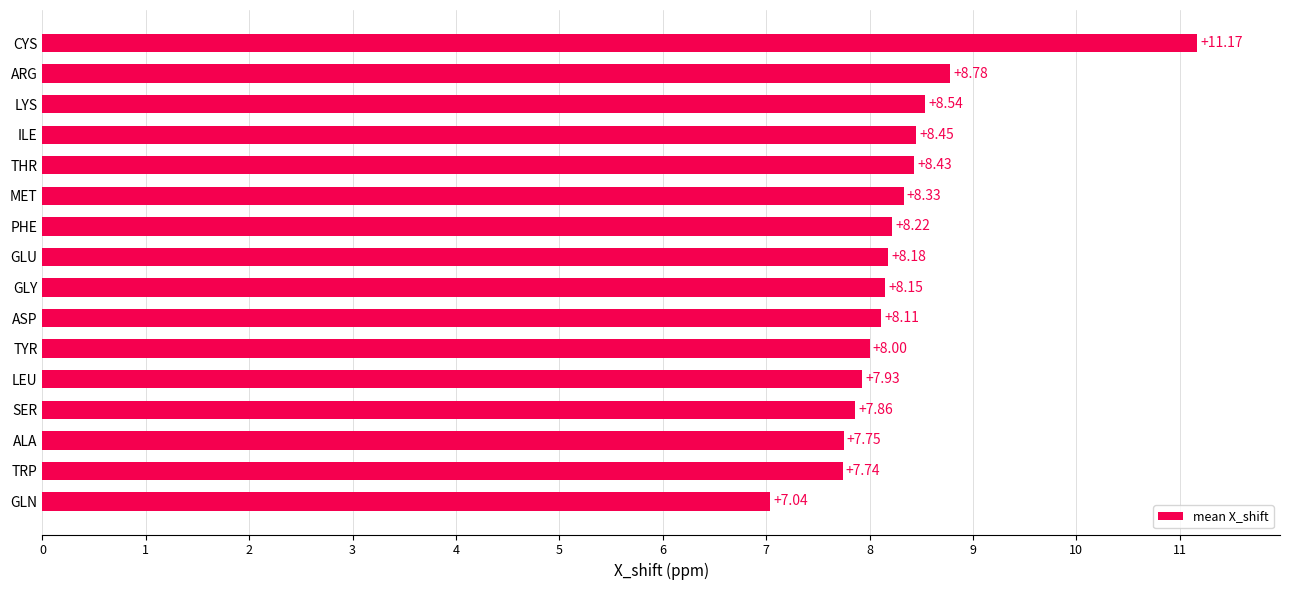

Which label corresponds to the largest value in the chart?

CYS